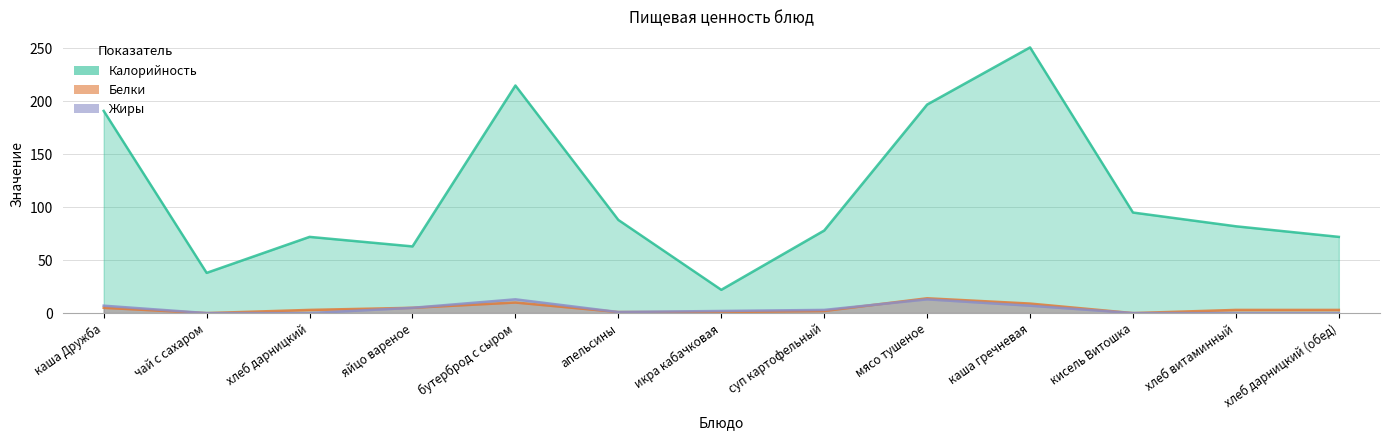

What is the spread (max minus min) of values at каша гречневая?

244